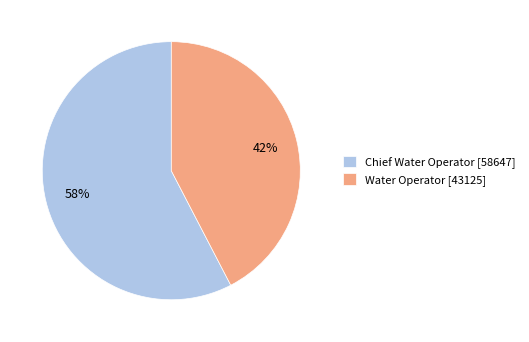

Approximately how many times larger is the value at Chief Water Operator compared to Water Operator?

1.4